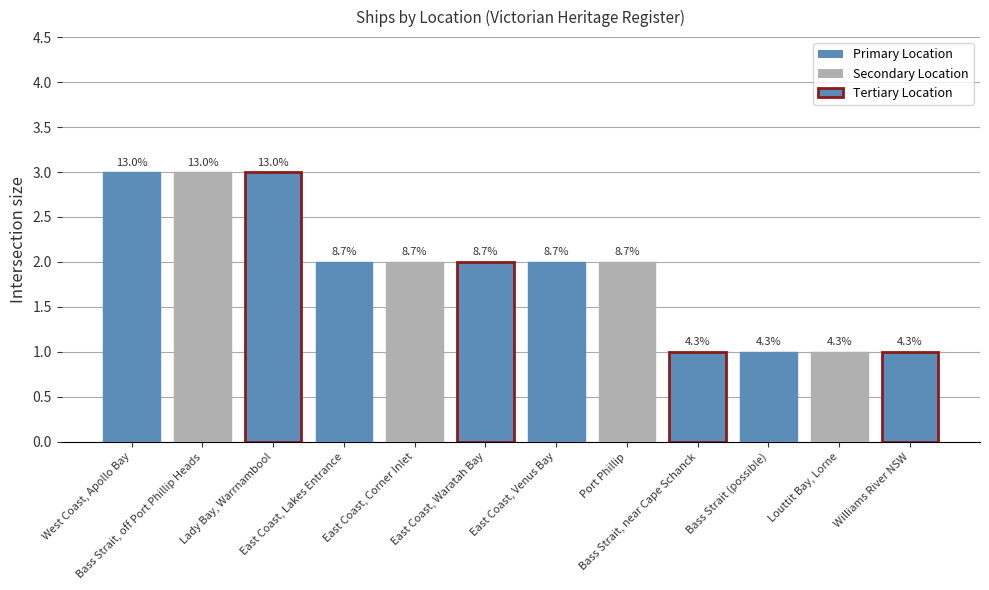

How many bars are there in each group?

3